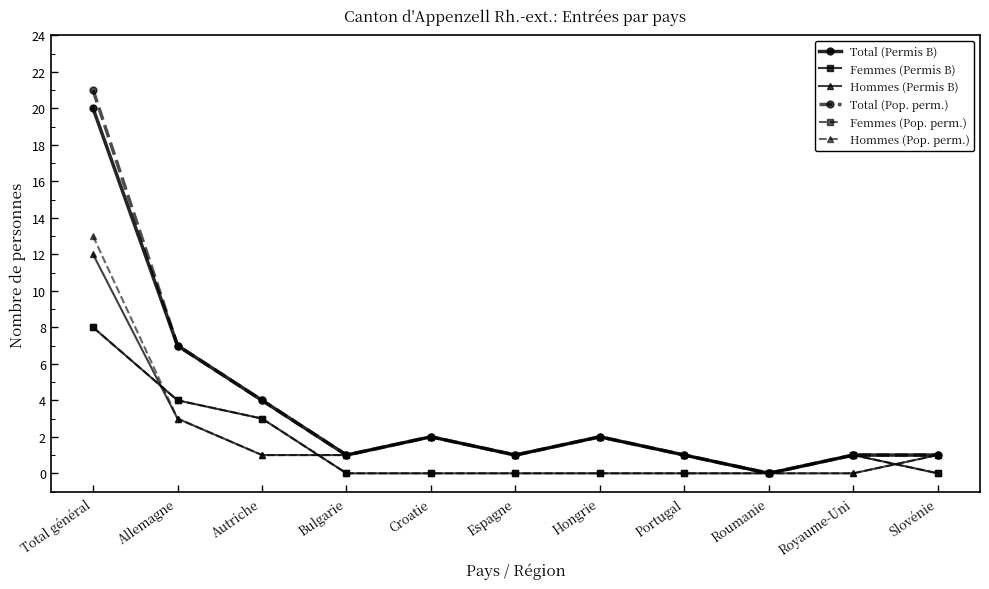

The Femmes (Permis B) series shows 8 at Total général. True or false?

True